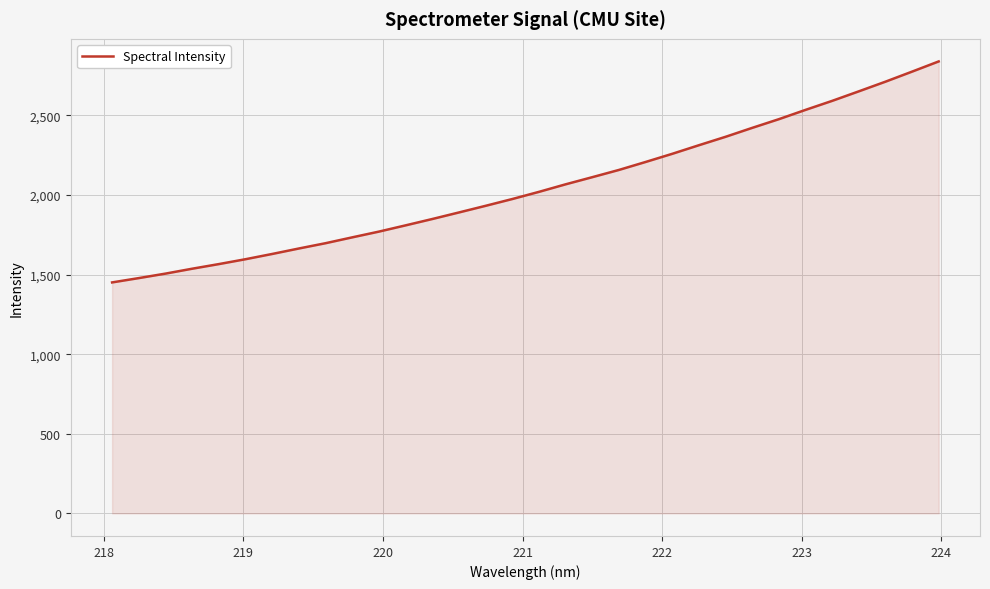

What is the difference between the maximum and minimum values?

1387.9